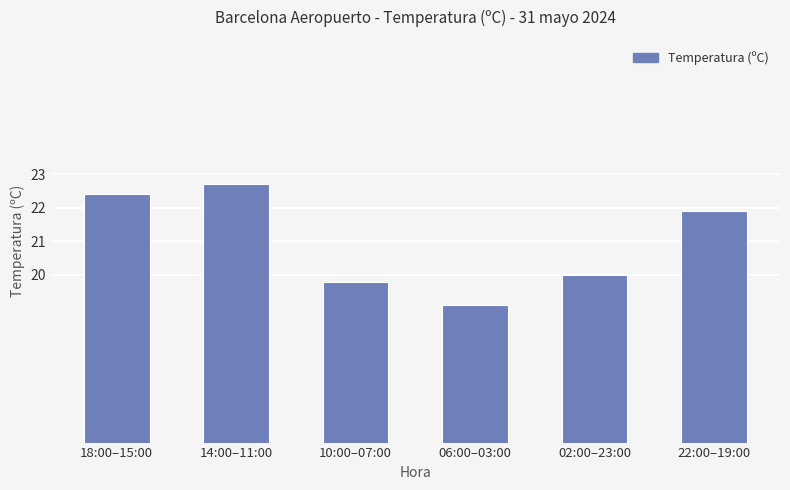

What is the difference between the values at 02:00–23:00 and 10:00–07:00?

0.2